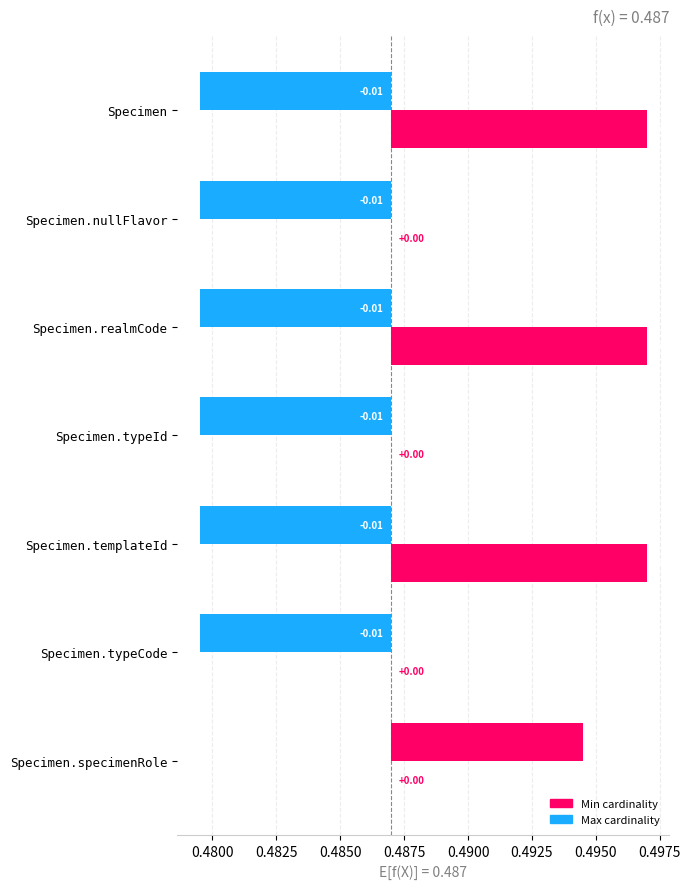

The value of Min cardinality at Specimen.realmCode is -0.0. True or false?

True